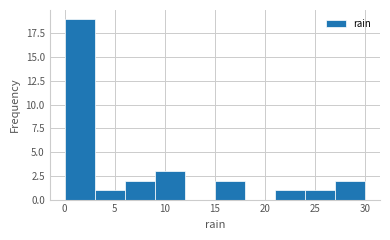

Reading left to right, list every bar in this chart as the range it spans on the x-axis followed by its height. The values are not printed on the chart, so give them approximately, as read against the axis.

0 to 3: 19
3 to 6: 1
6 to 9: 2
9 to 12: 3
12 to 15: 0
15 to 18: 2
18 to 21: 0
21 to 24: 1
24 to 27: 1
27 to 30: 2